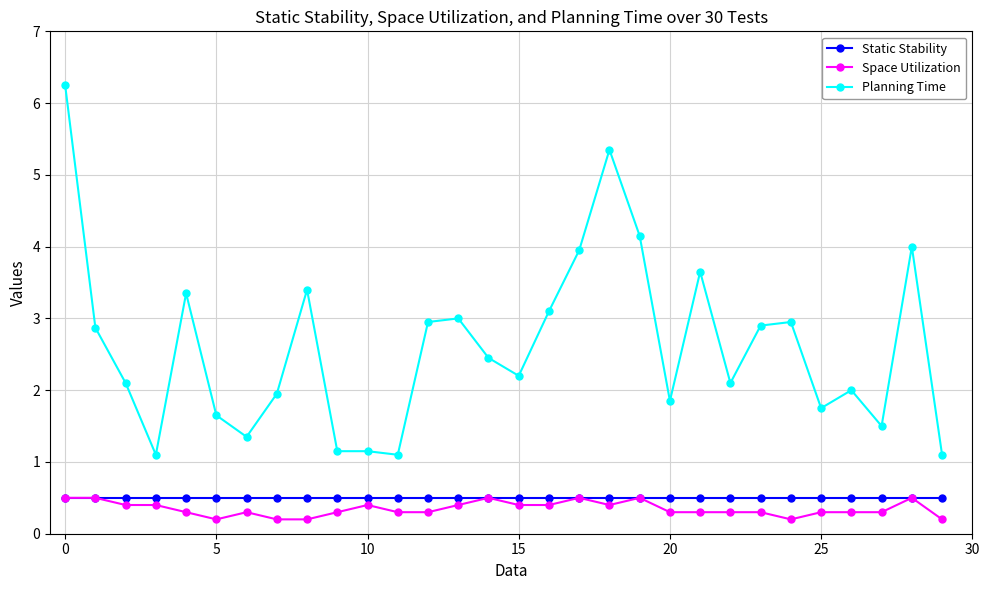

What is the value of the Planning Time point at the 4th from the left?

1.1